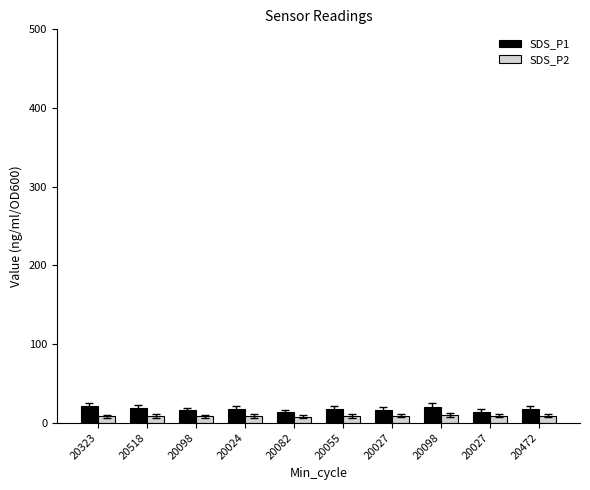

Reading left to right, transcribe all the data shown in this chart.

SDS_P1: 21.4	19.2	15.7	18.0	13.6	17.1	16.0	20.5	14.1	17.5
SDS_P2: 8.0	8.6	8.2	8.5	7.8	8.8	9.1	9.9	9.1	9.1